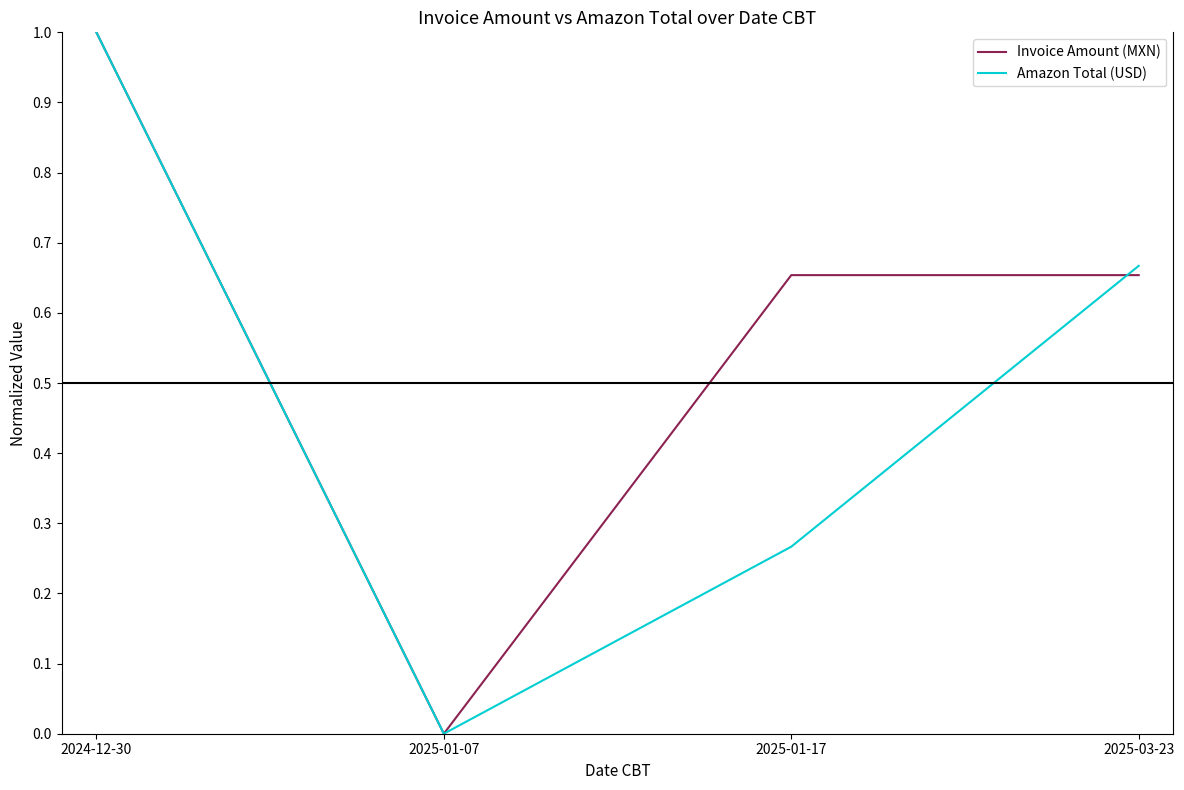

What is the sum of the Amazon Total (USD) values at 2025-03-23 and 2024-12-30?

1.7